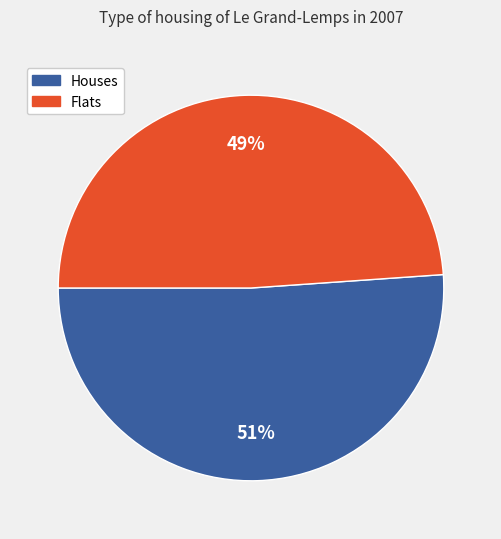

To the nearest percent, what is the difference between the largest and smallest slice percentages?

2%